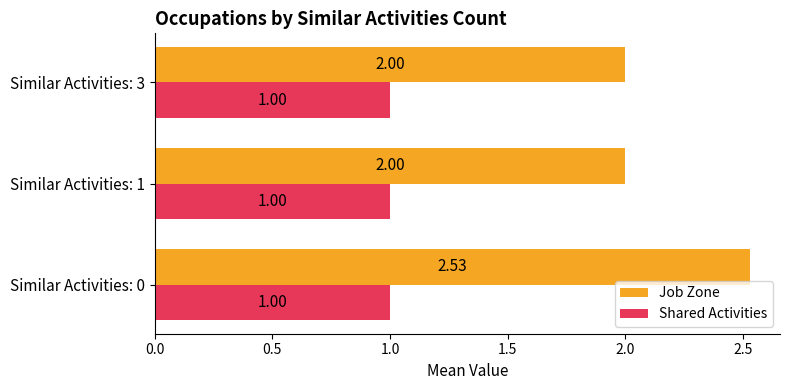

At how many categories does at least one series exceed 1?

3